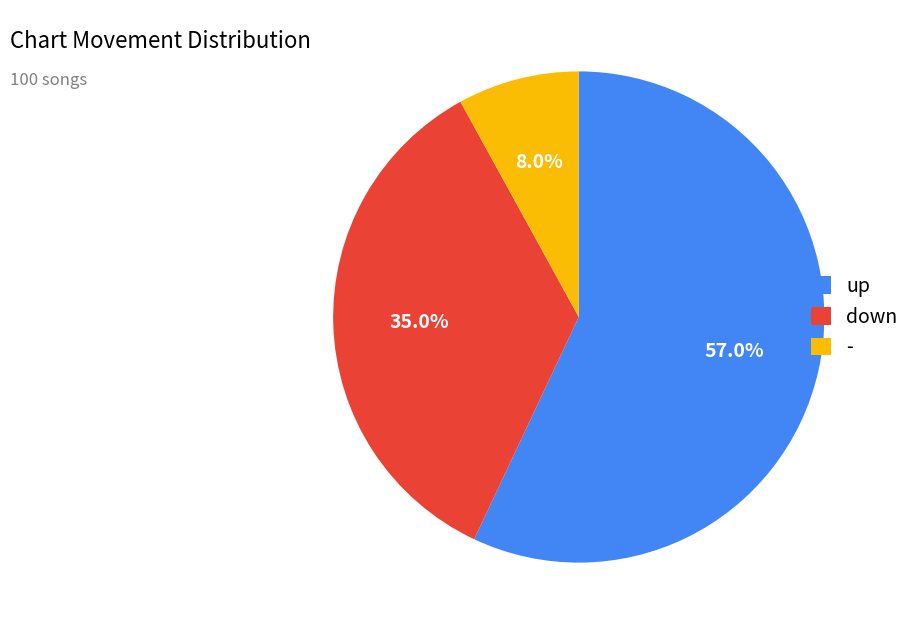

Which category has the smallest portion of the pie?

-